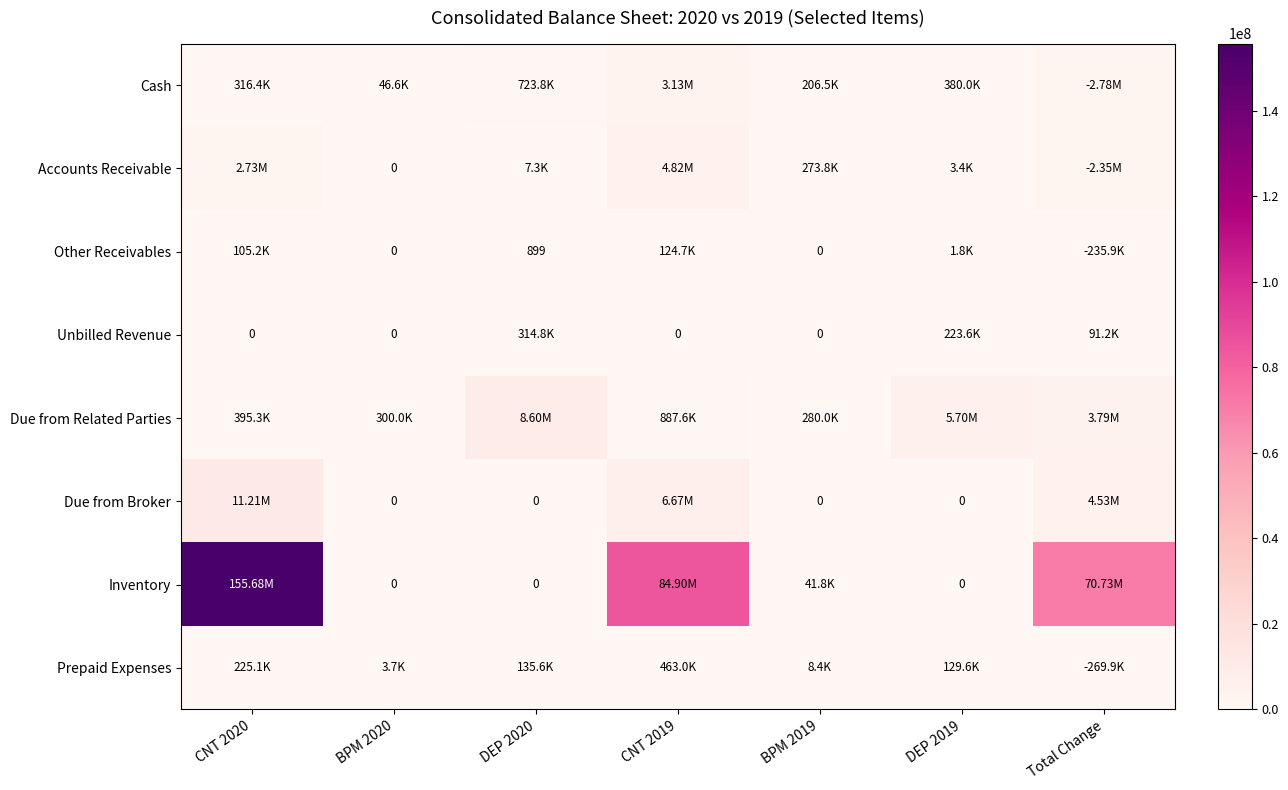

What is the difference between the maximum and second lowest values in the Accounts Receivable series?

4813498.0